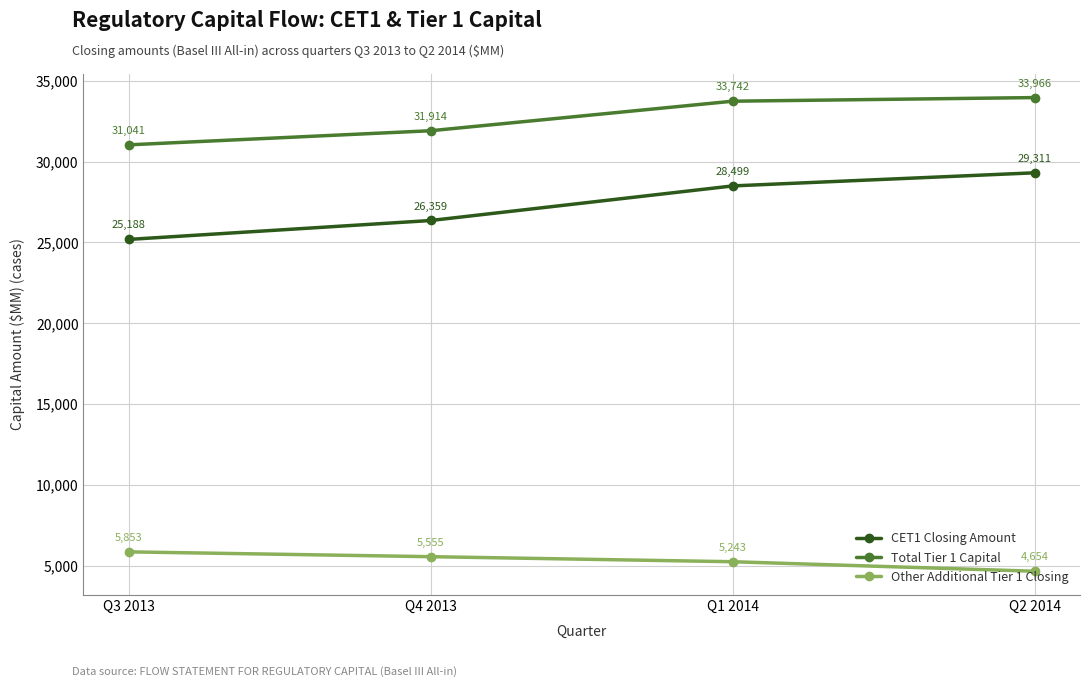

True or false: Other Additional Tier 1 Closing and Total Tier 1 Capital cross at least once.

False